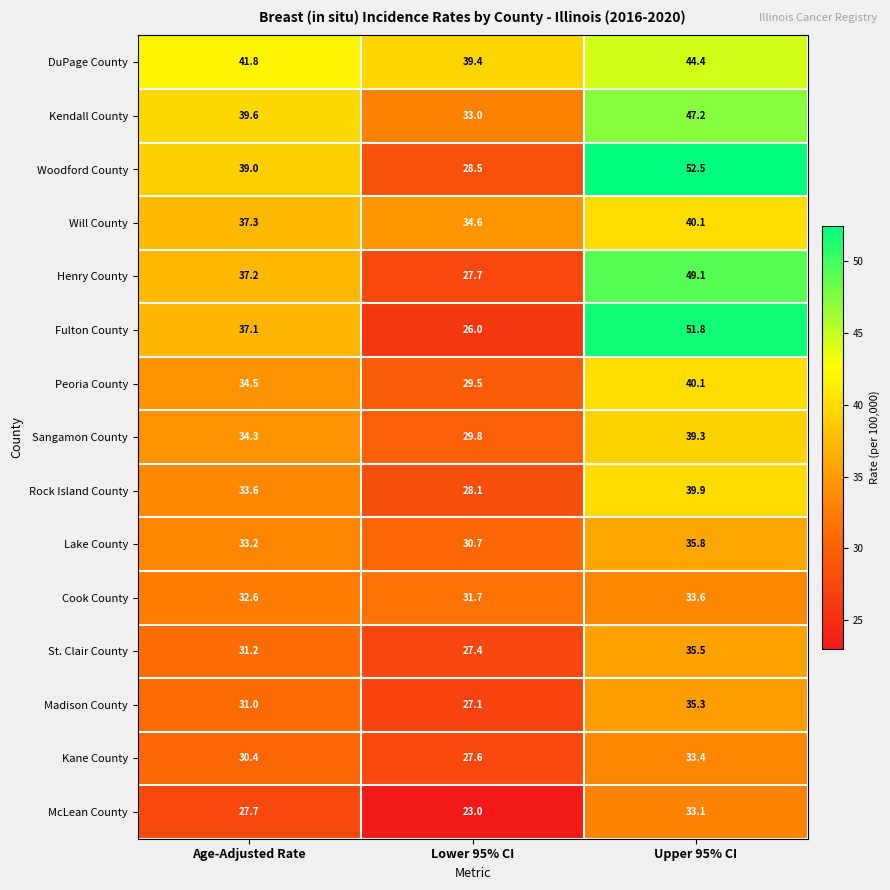

Which category has the lowest value across all series?

Lower 95% CI